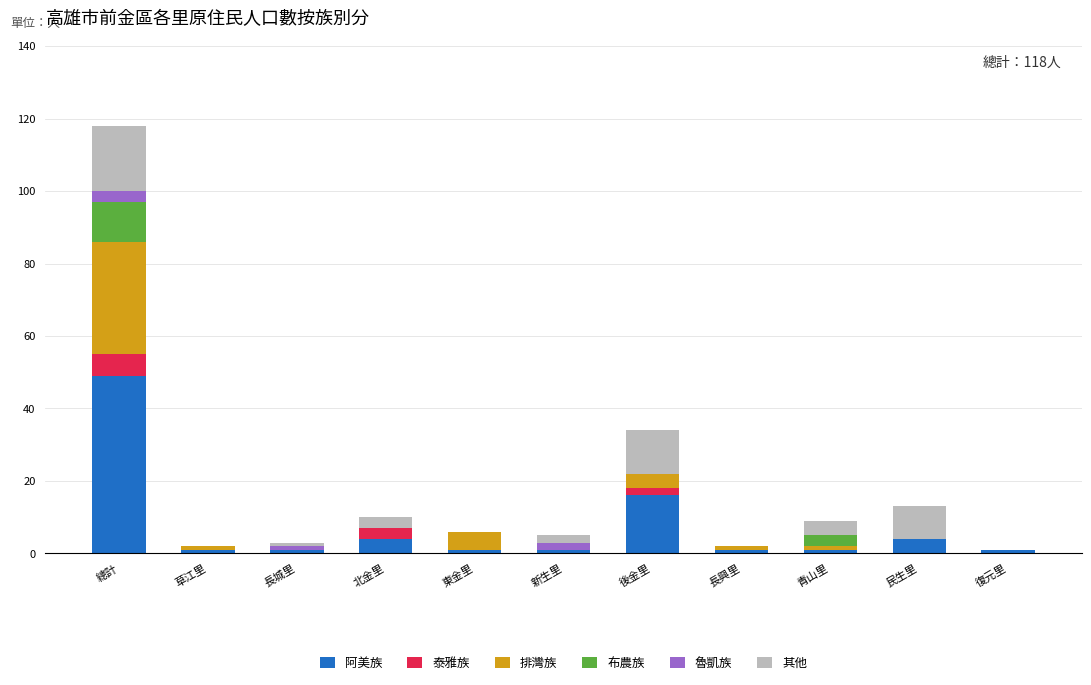

At which category is the sum across all series the highest?

總計